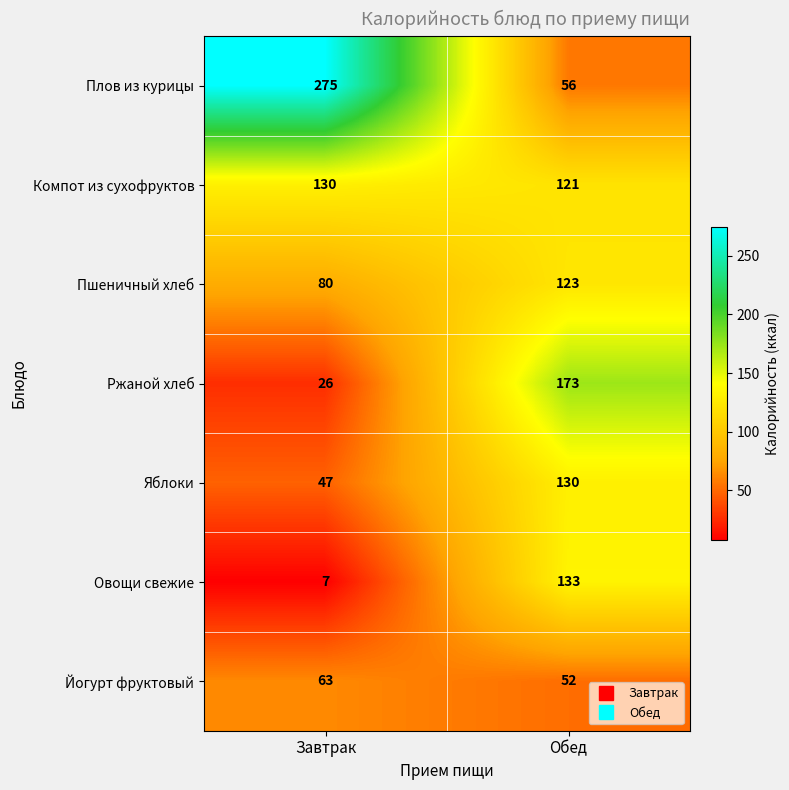

What is the minimum value shown in the chart?

7